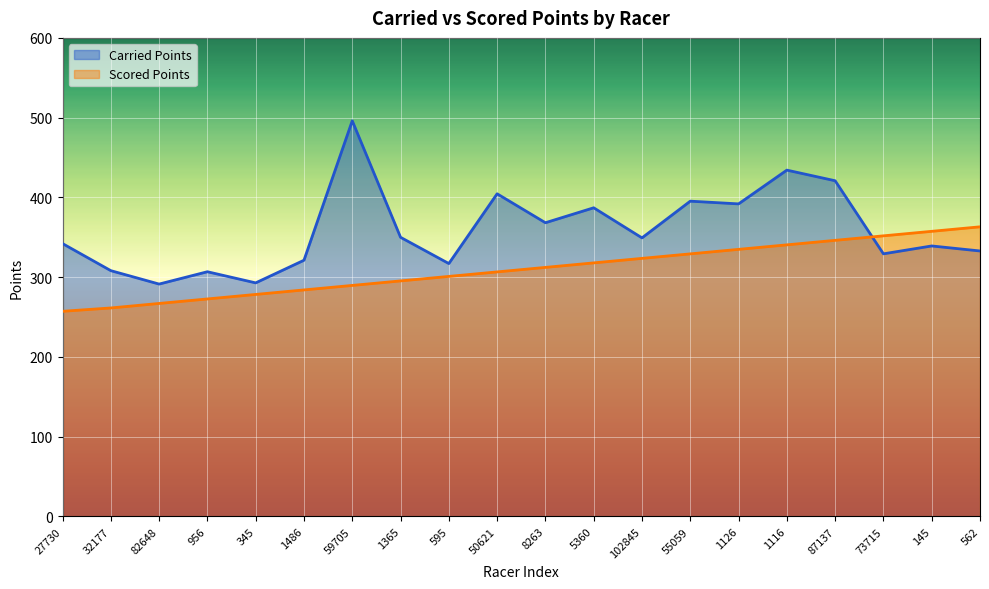

True or false: Carried Points and Scored Points cross at least once.

True